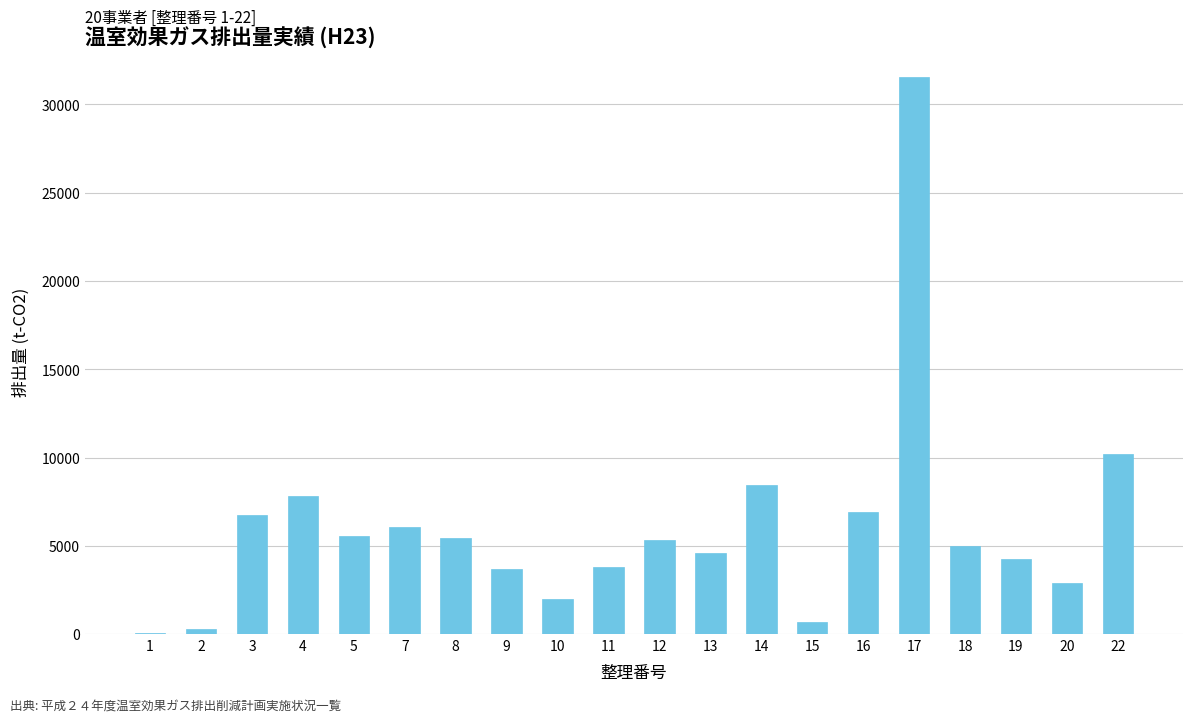

What is the change in value from 3 to 7?

-675